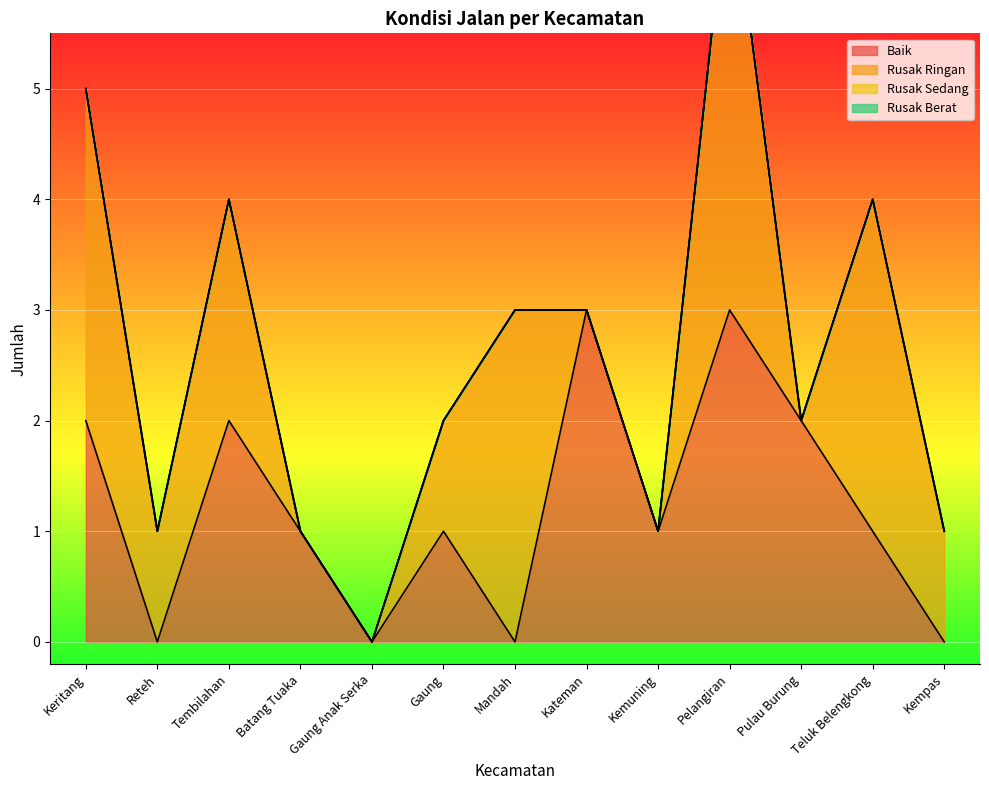

What are all the series names shown in the legend?

Baik, Rusak Ringan, Rusak Sedang, Rusak Berat